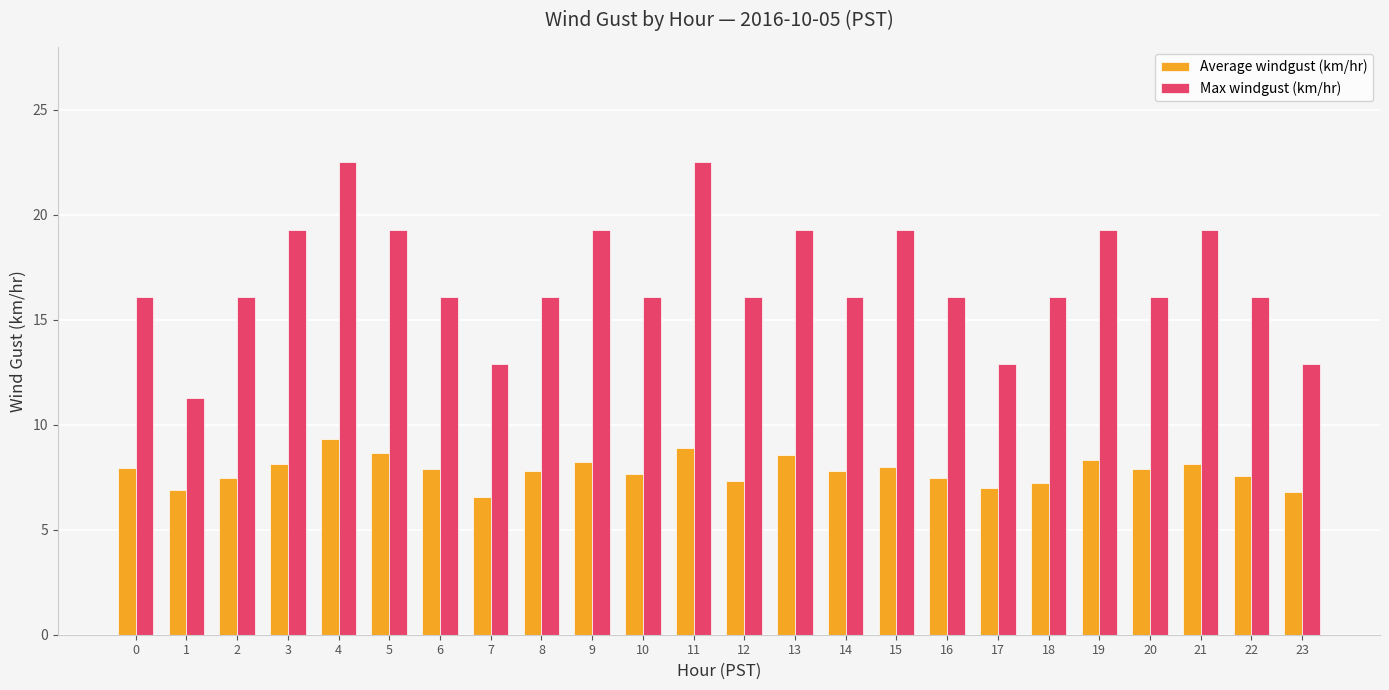

What is the minimum value for Average windgust (km/hr)?

6.5